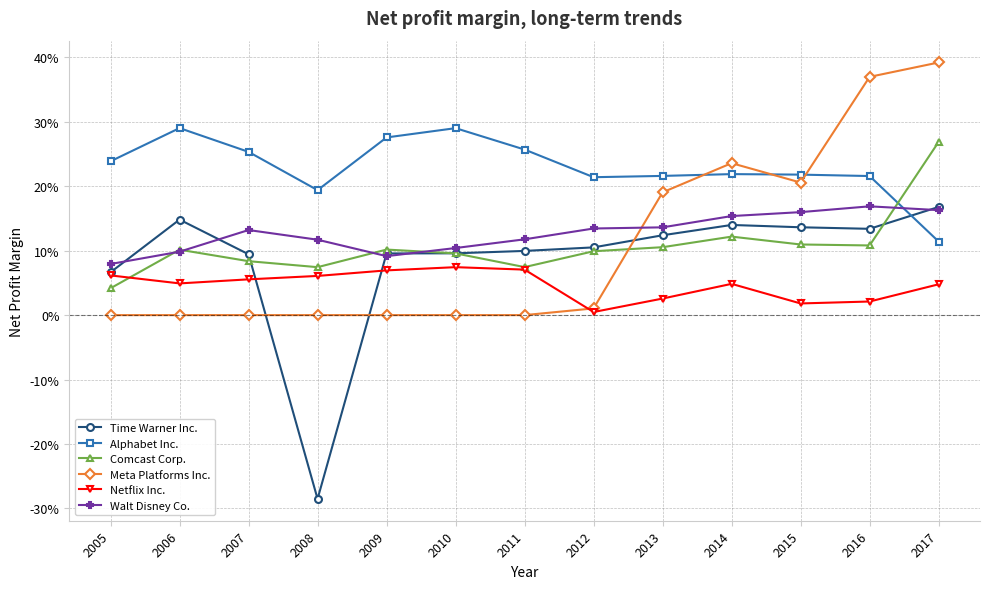

Is the value of Comcast Corp. at 2007 greater than the value of Netflix Inc. at 2015?

Yes